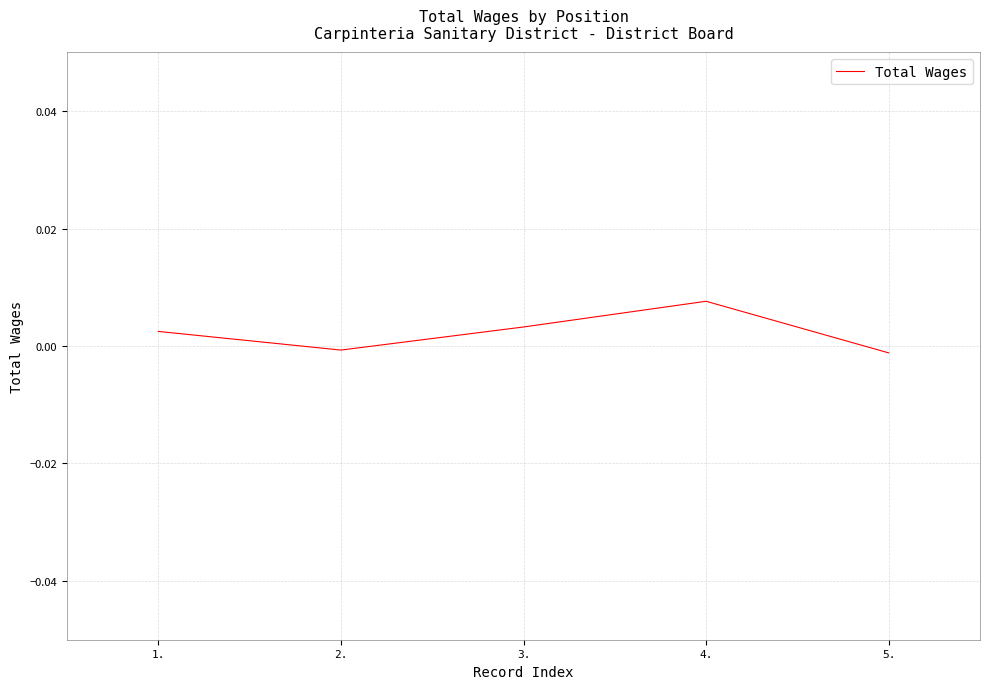

Is it true that the value at 5. is -0.0?

True